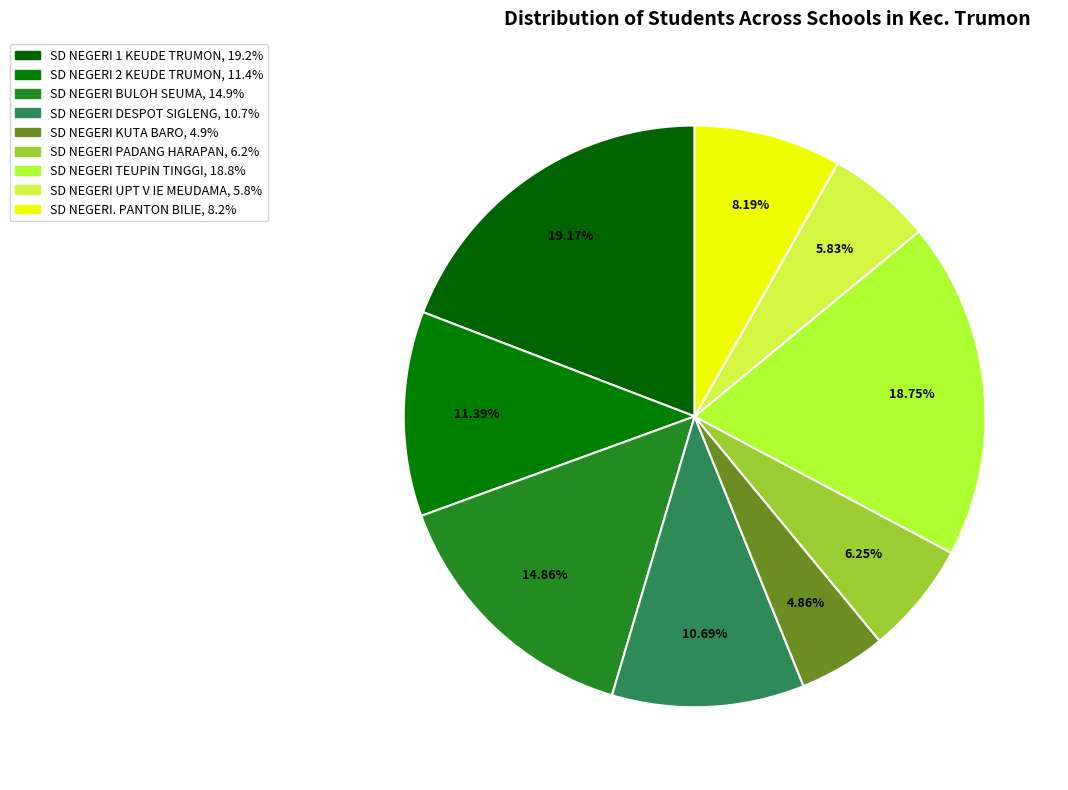

How many segments does this pie chart have?

9